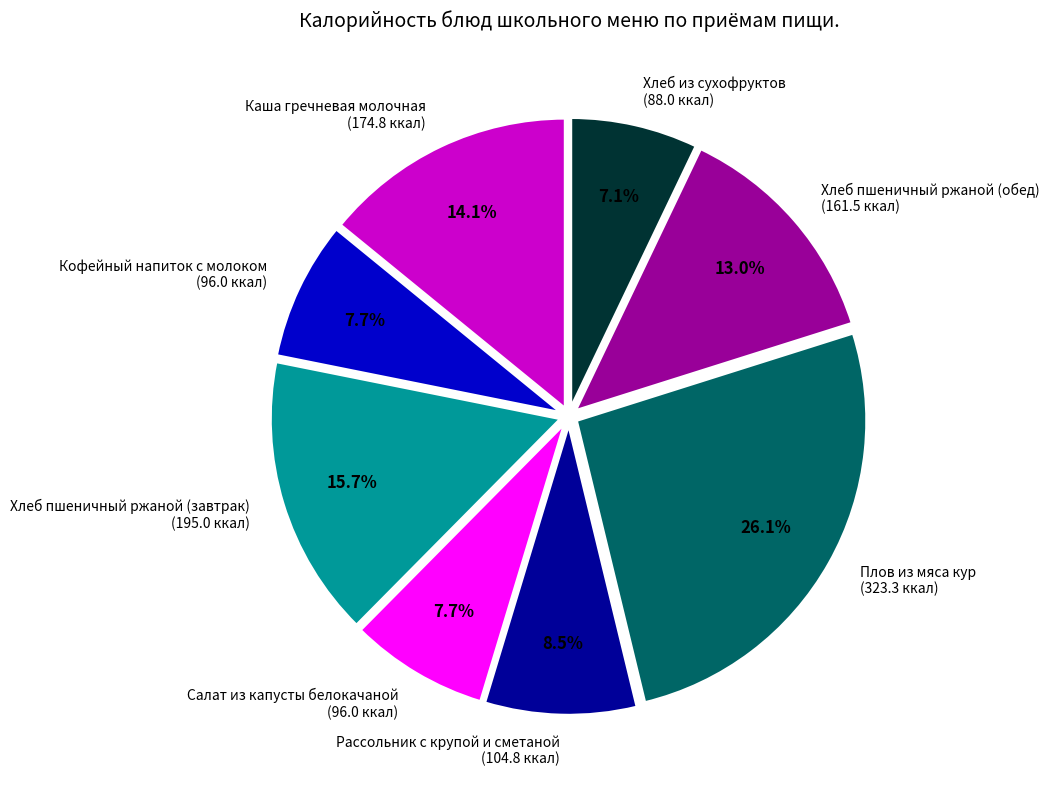

Does Каша гречневая молочная represent more than half of the total?

No